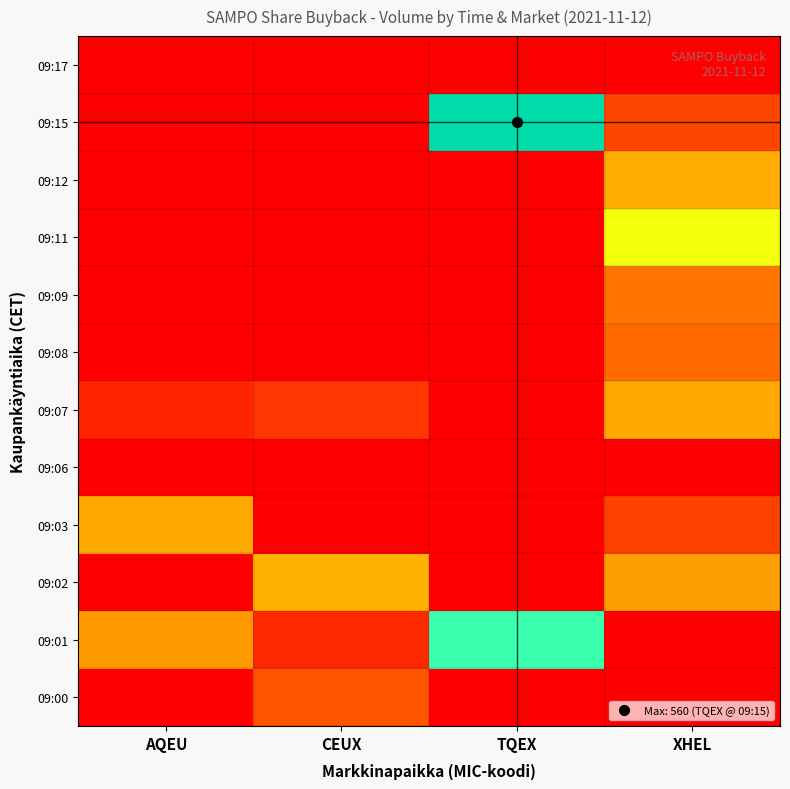

What is the maximum value shown in the chart?

560